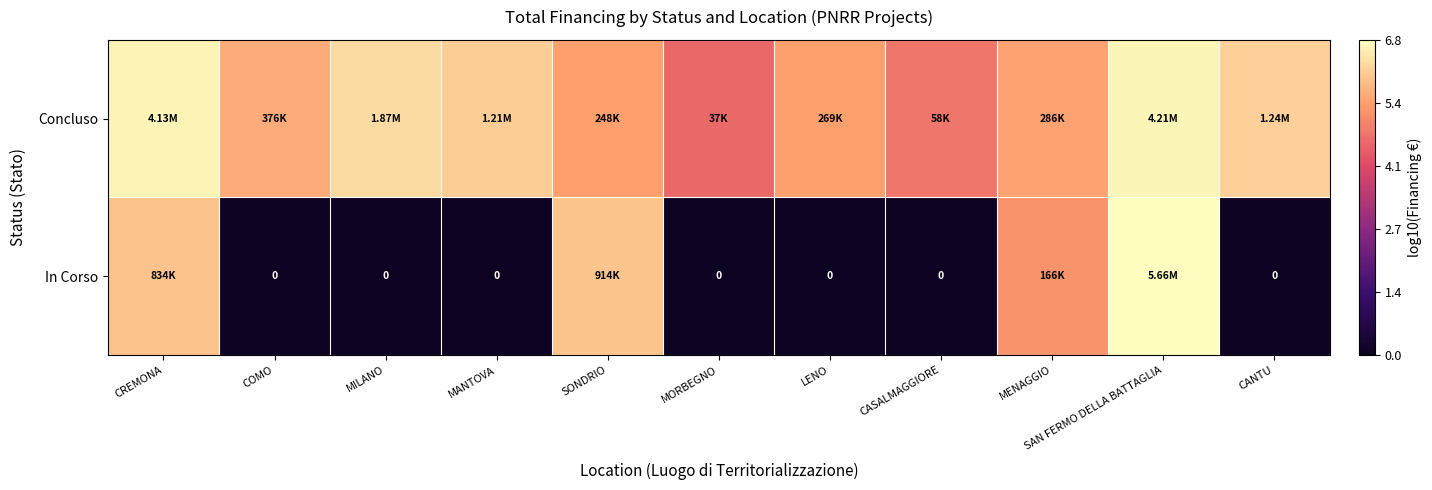

What is the total value across all series at SONDRIO?

11.4